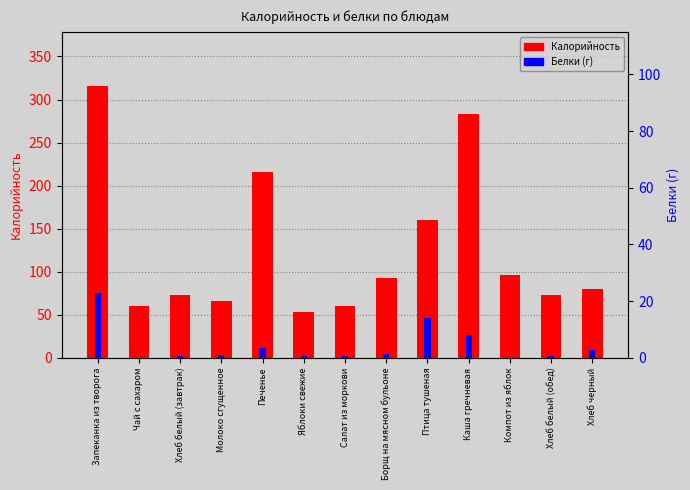

Is it true that Калорийность equals 109.7 at Запеканка из творога?

False